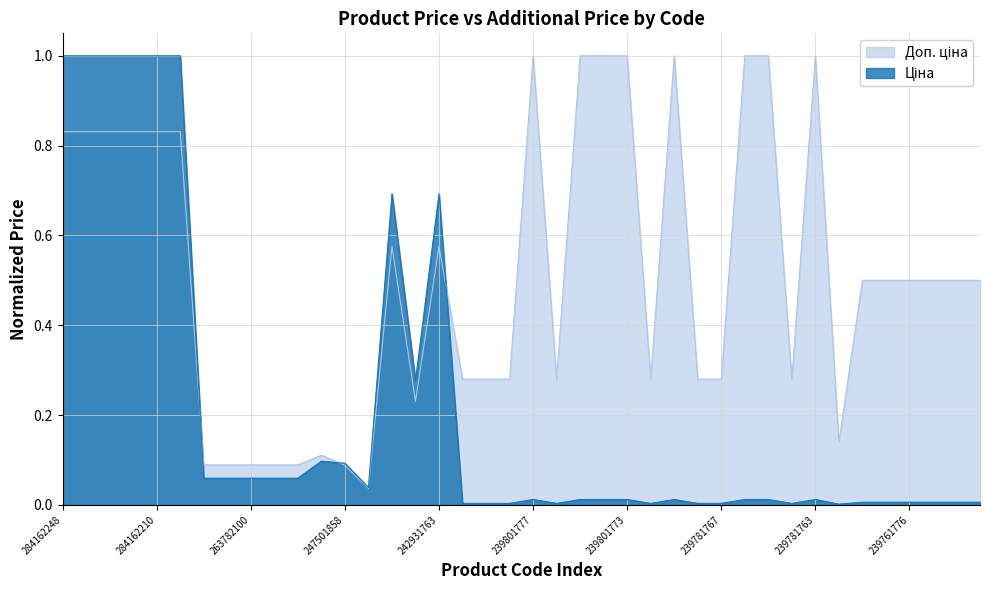

The Ціна series shows 0.0 at 239781767. True or false?

True